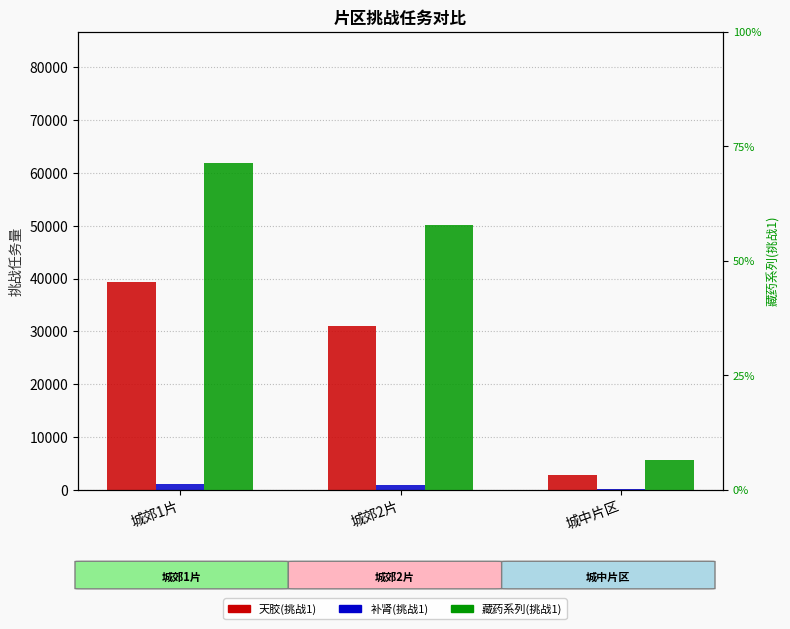

What is the difference between the maximum and minimum values in the 天胶(挑战1) series?

36558.0